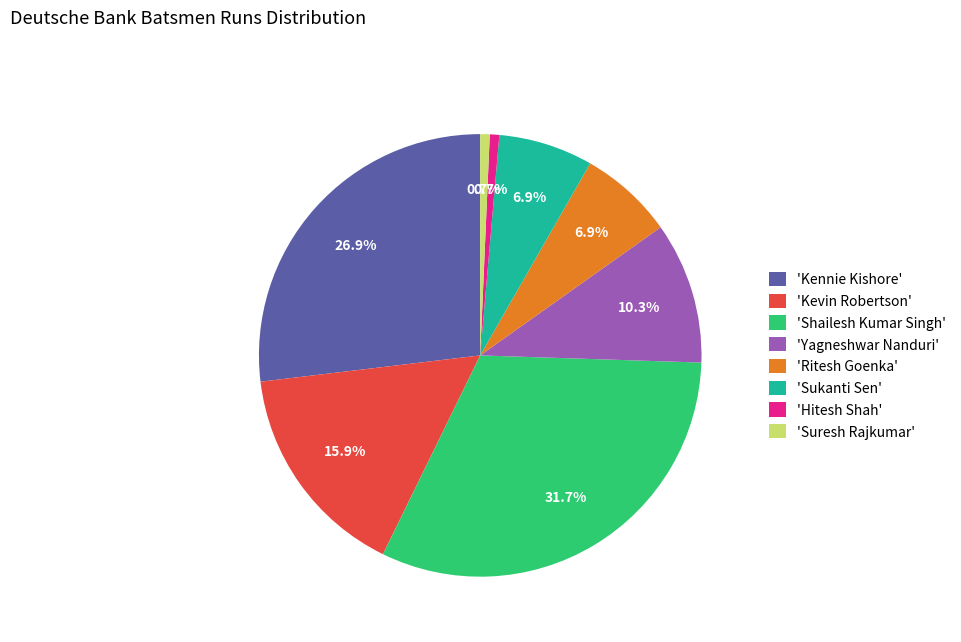

Between 'Suresh Rajkumar' and 'Sukanti Sen', which is larger?

'Sukanti Sen'